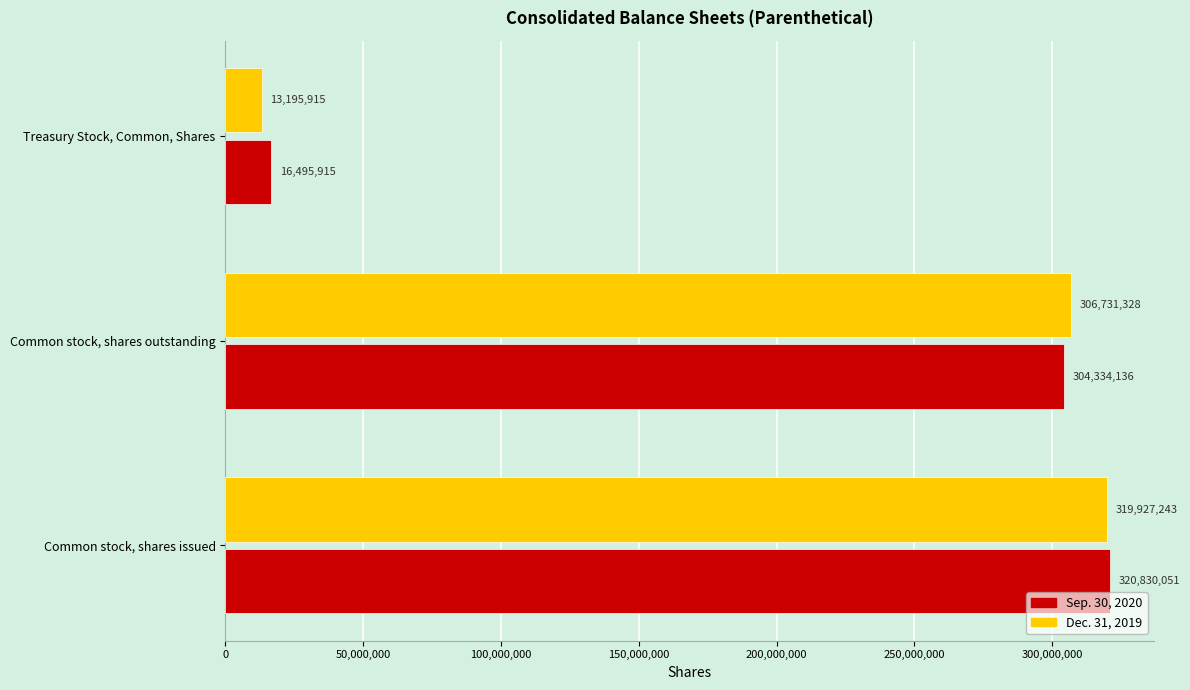

Which series has the widest spread of values?

Dec. 31, 2019